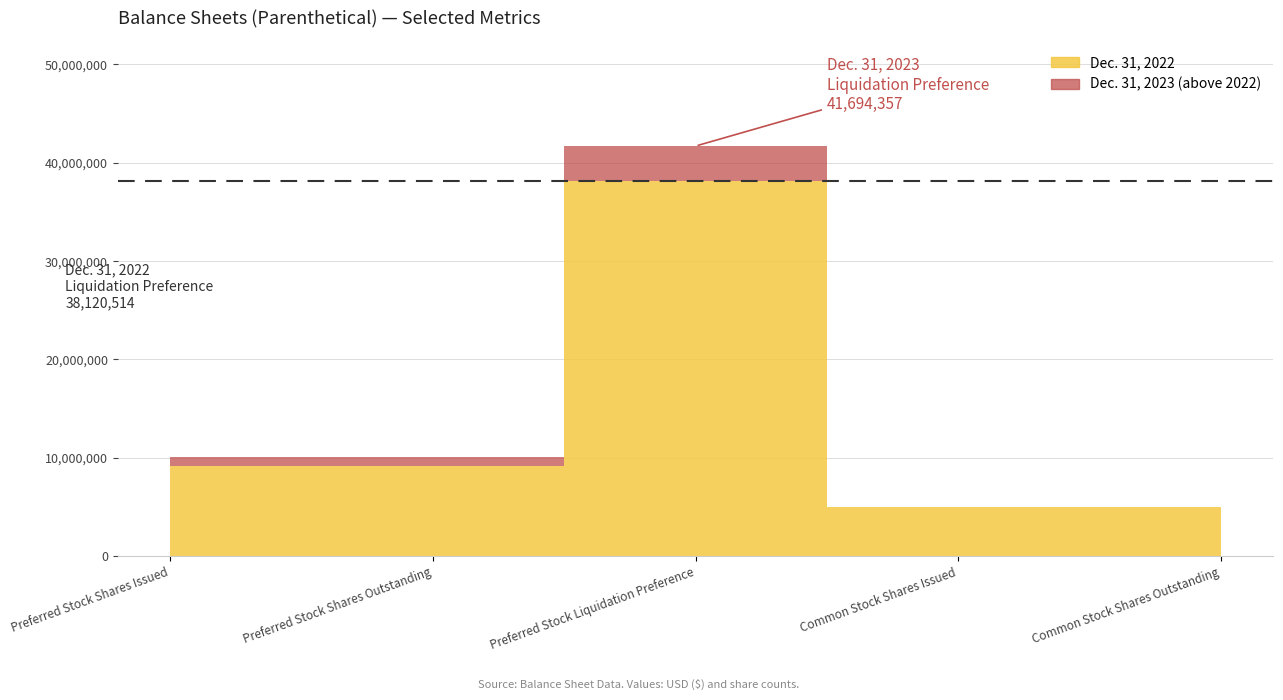

Is it true that Dec. 31, 2022 equals 13829086 at Preferred Stock Shares Issued?

False